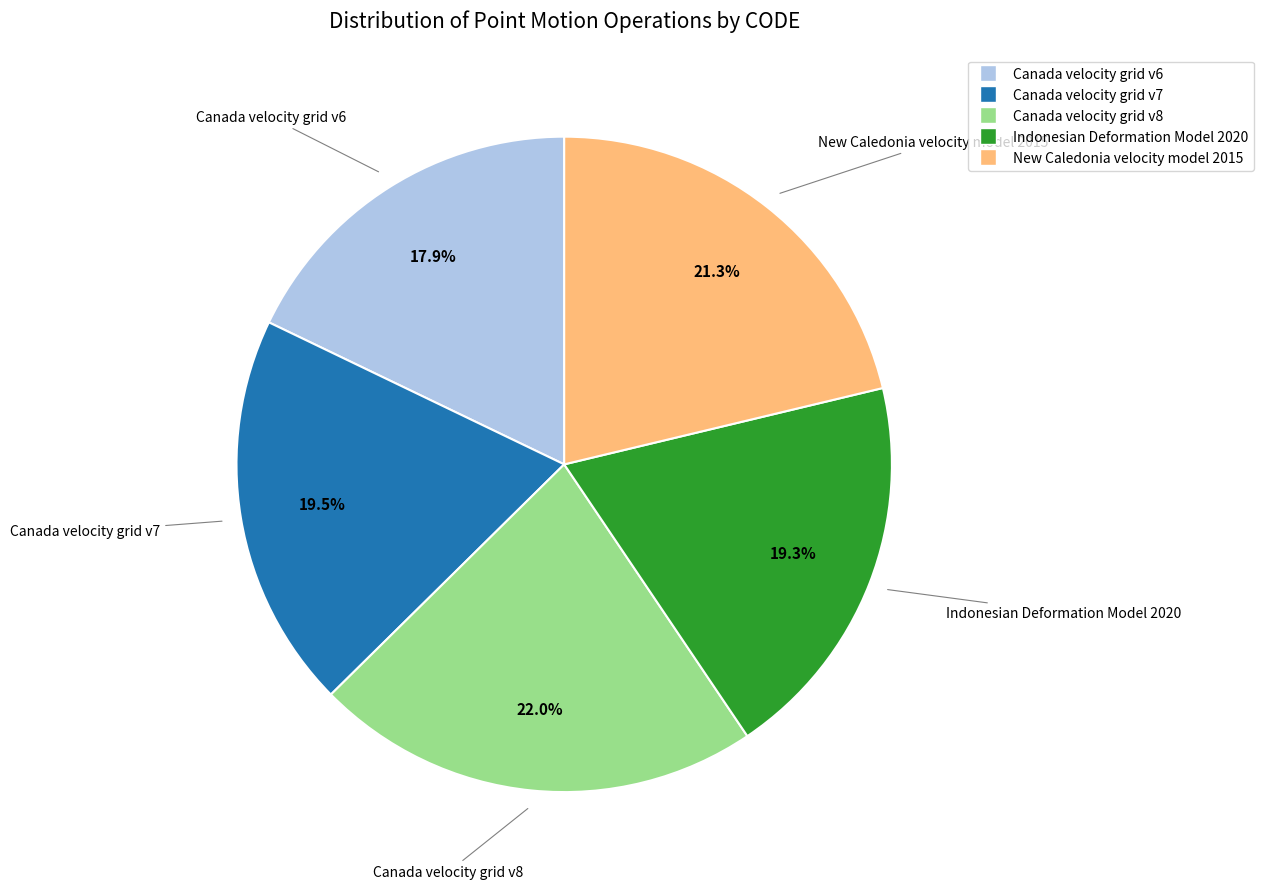

Combined, what portion of the pie is Canada velocity grid v7 and Canada velocity grid v6?

37.4%